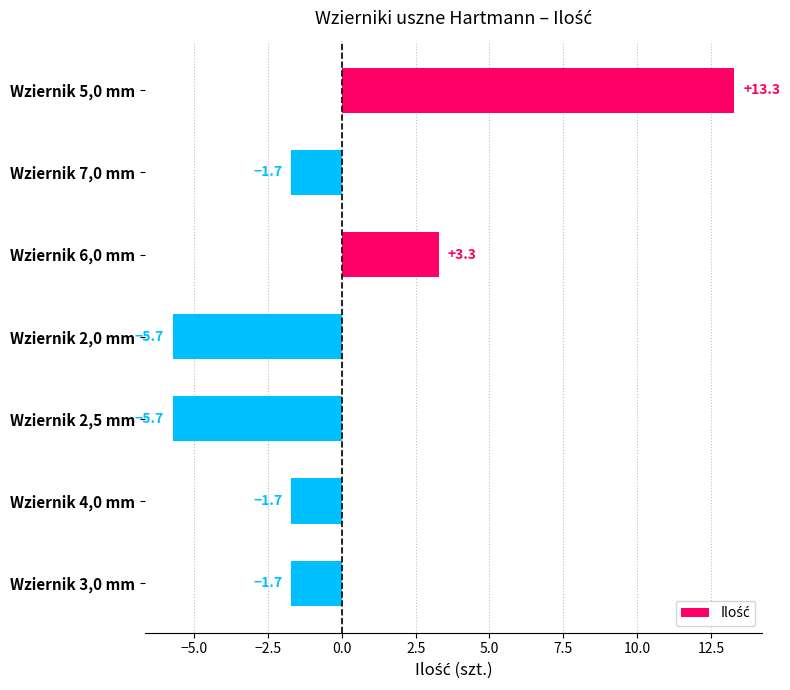

What is the difference between the second highest and minimum values?

9.0